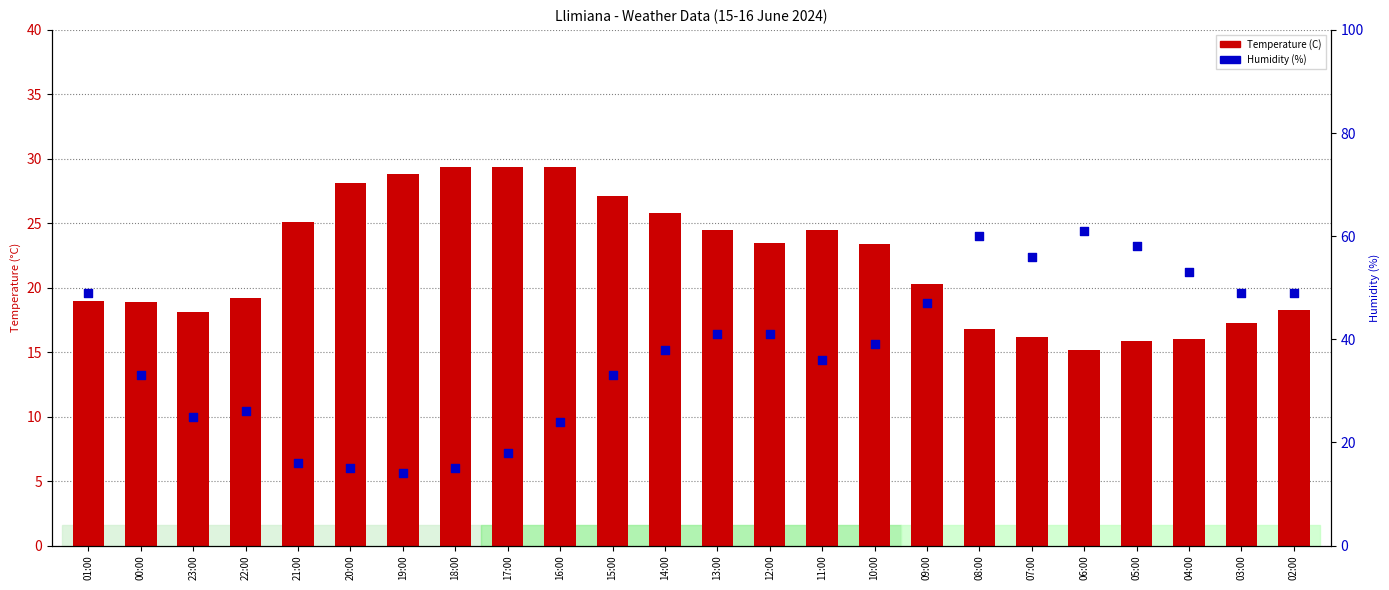

What is the total value across all series at 03:00?

66.3